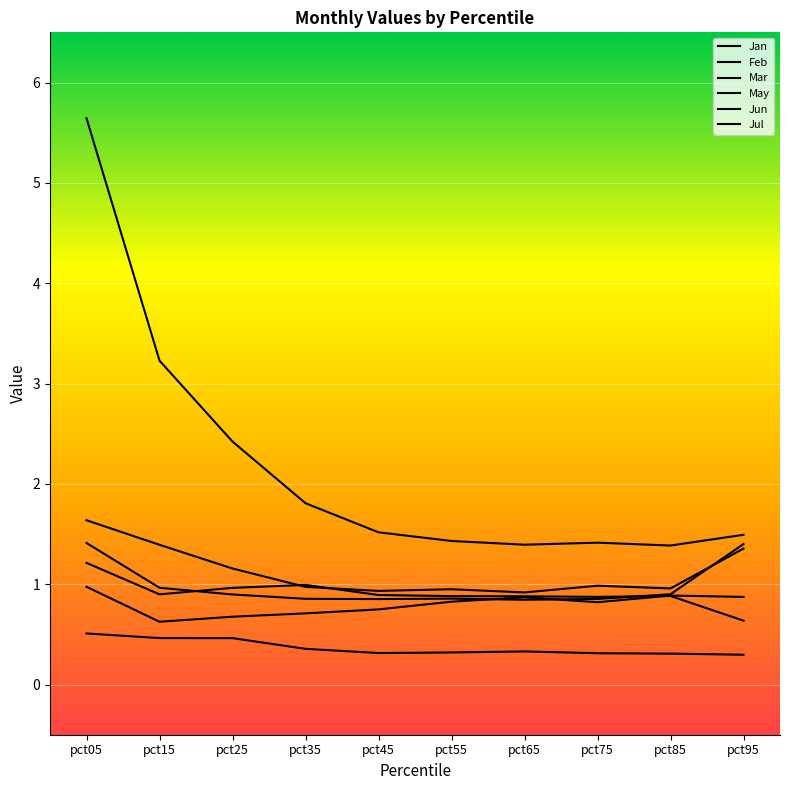

True or false: Mar has more than 0 points higher than both neighbors.

True